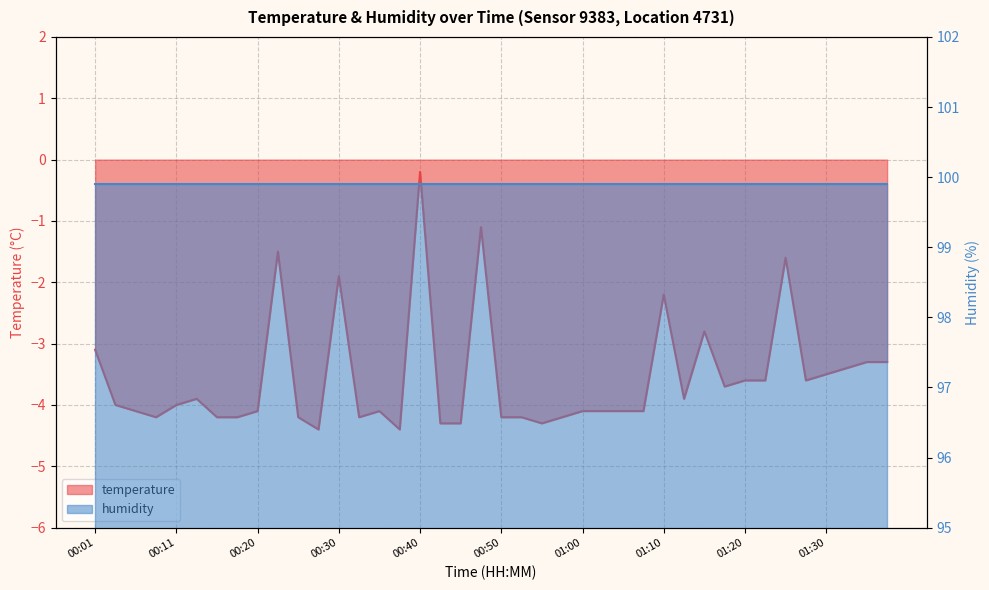

What is the value of the 24th point from the left?

-4.2